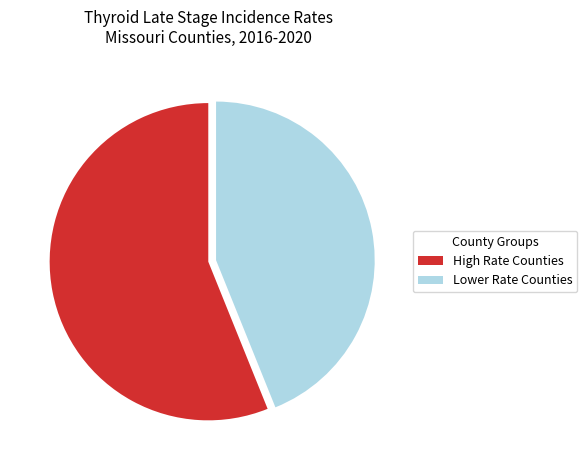

How many segments does this pie chart have?

2